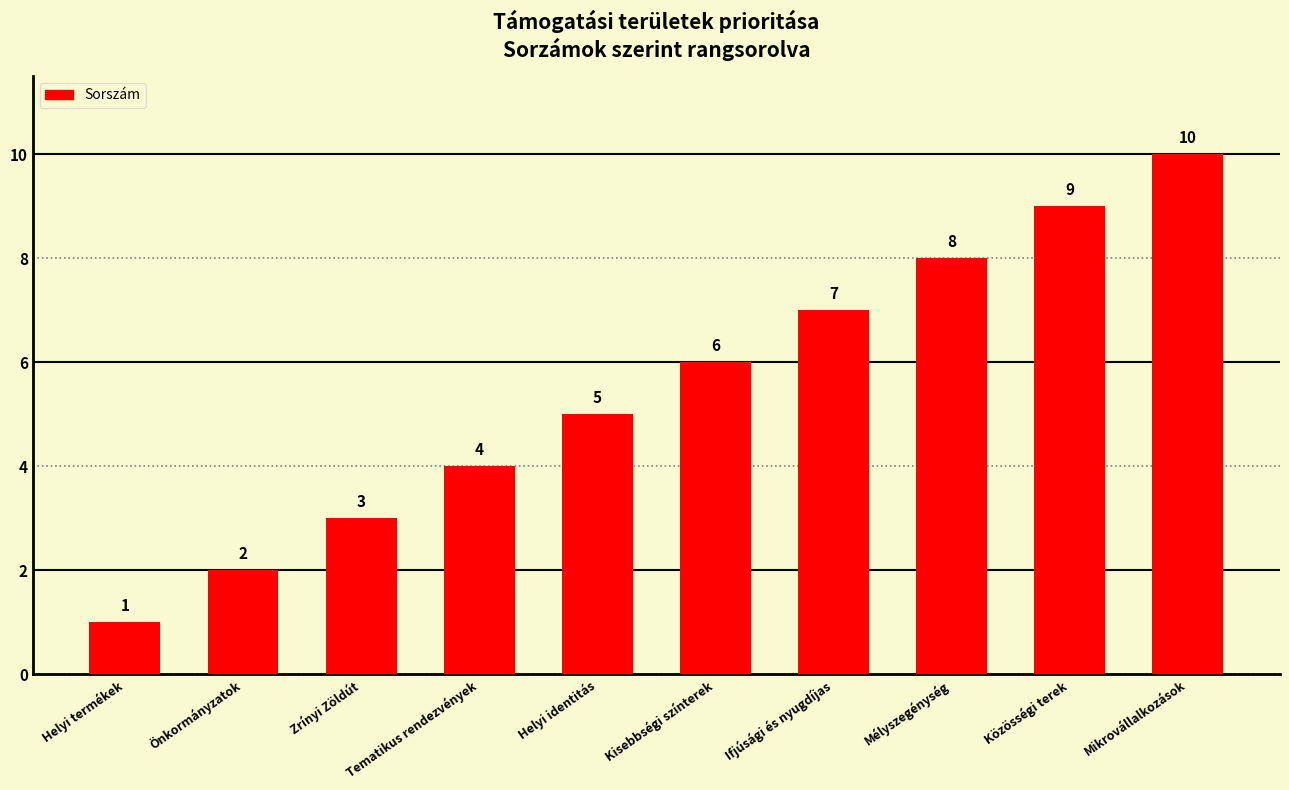

Where is the data nearest to the value 5?

Helyi identitás